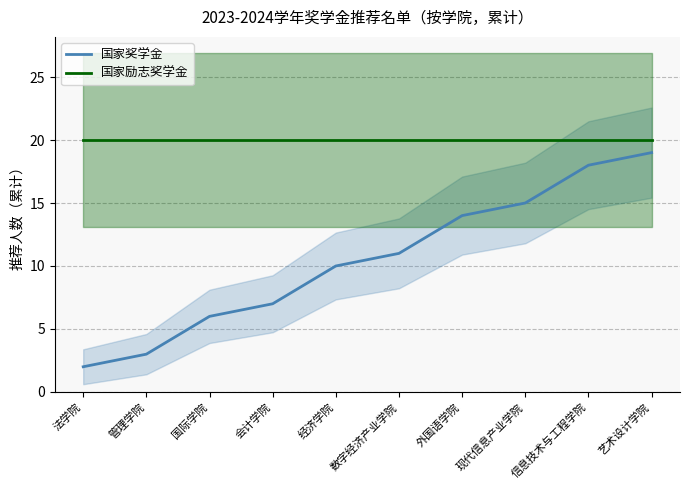

At which label is 国家奖学金 closest to 10?

经济学院